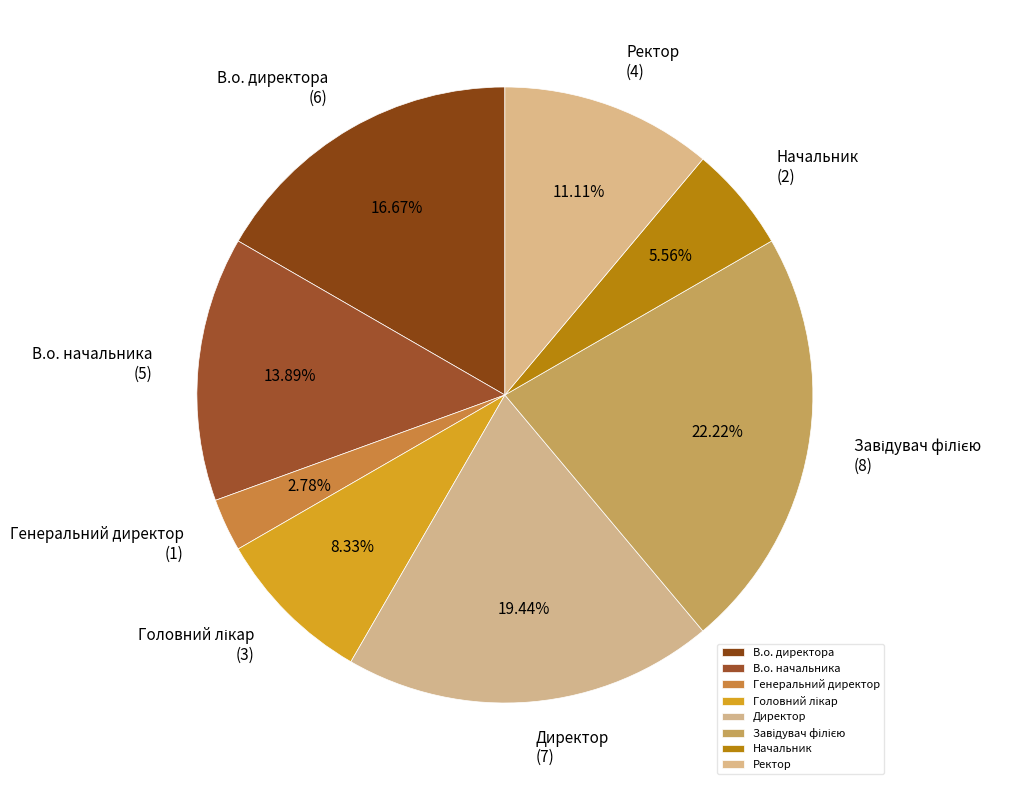

The В.о. начальника slice represents 19% of the pie. True or false?

False